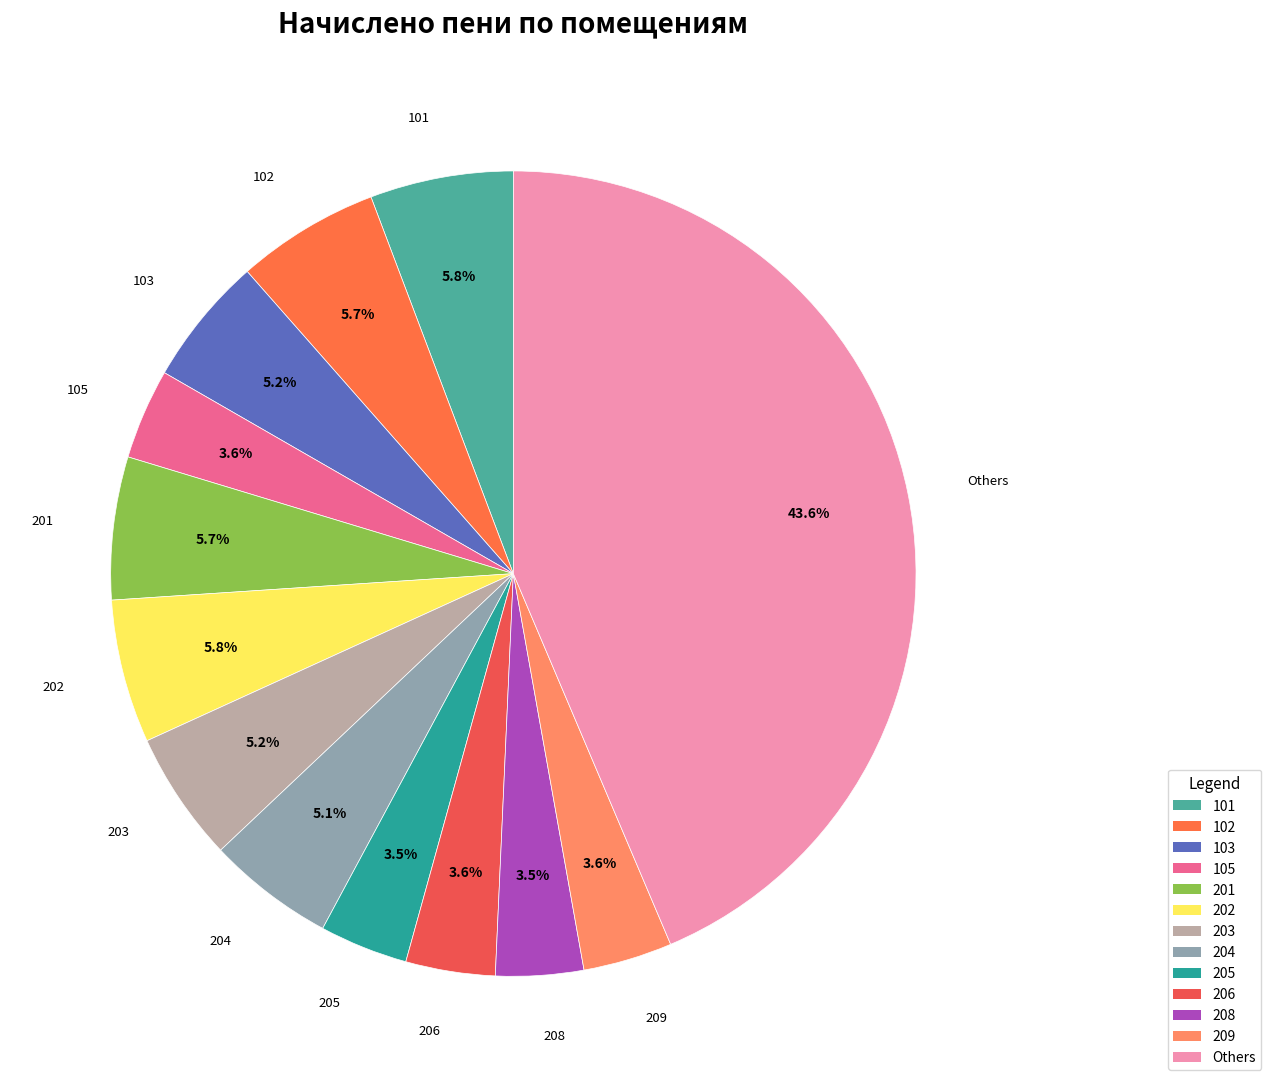

Which category has the smallest portion of the pie?

208